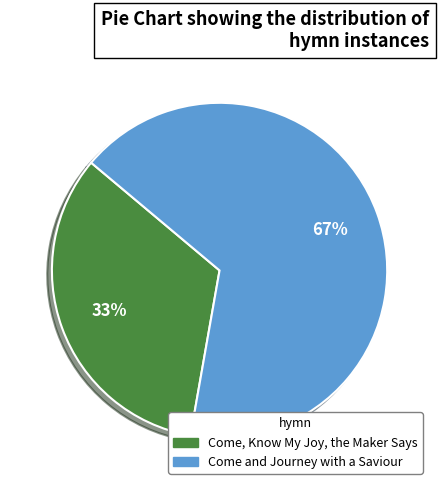

To the nearest percent, what portion does Come, Know My Joy, the Maker Says represent?

33%